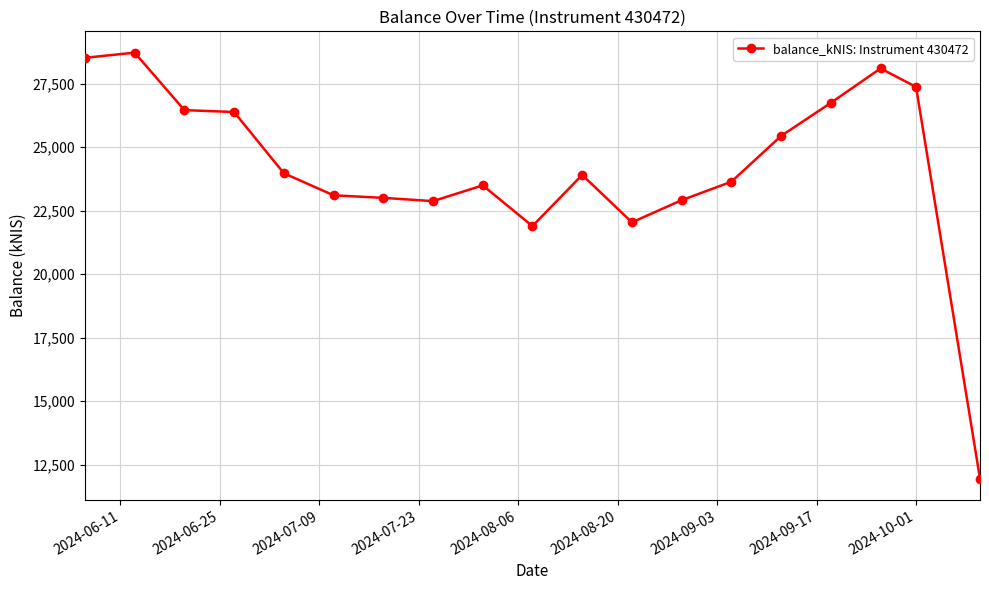

True or false: the data has more than 1 interior local peaks.

True